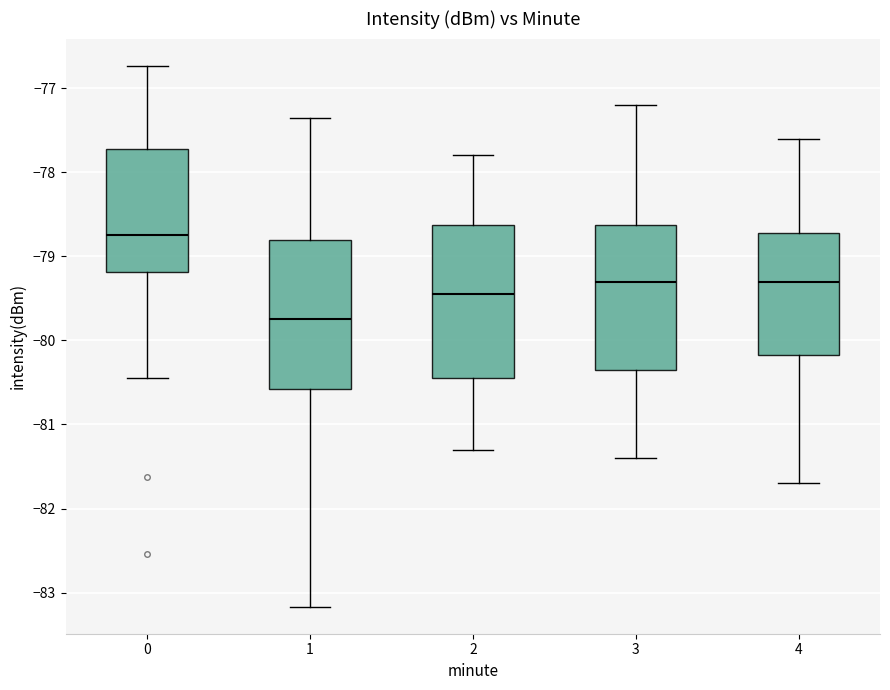

Which box has the lowest median line?

1